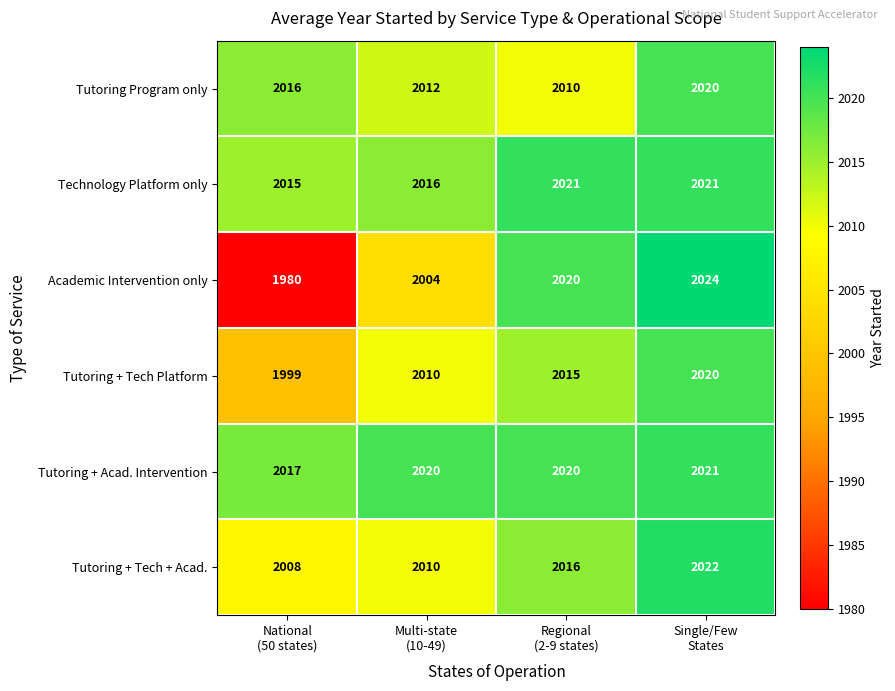

What is the smallest value displayed?

1980